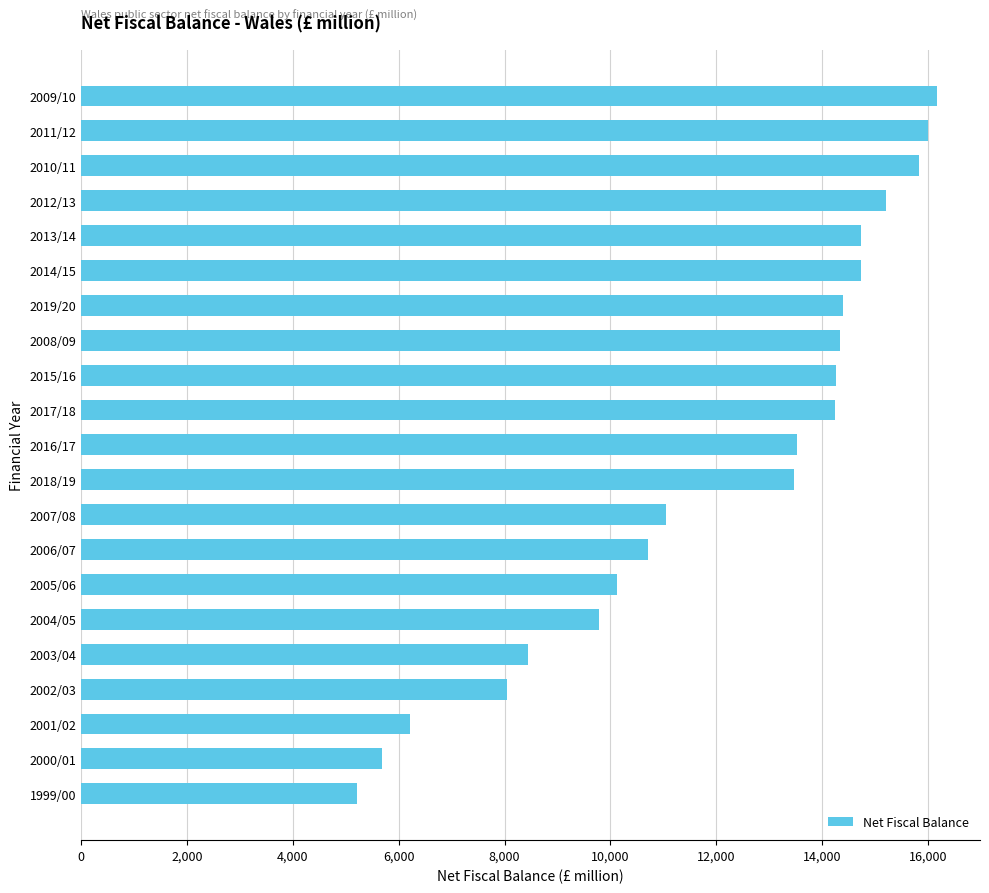

What is the difference between the second highest and second lowest values?

10308